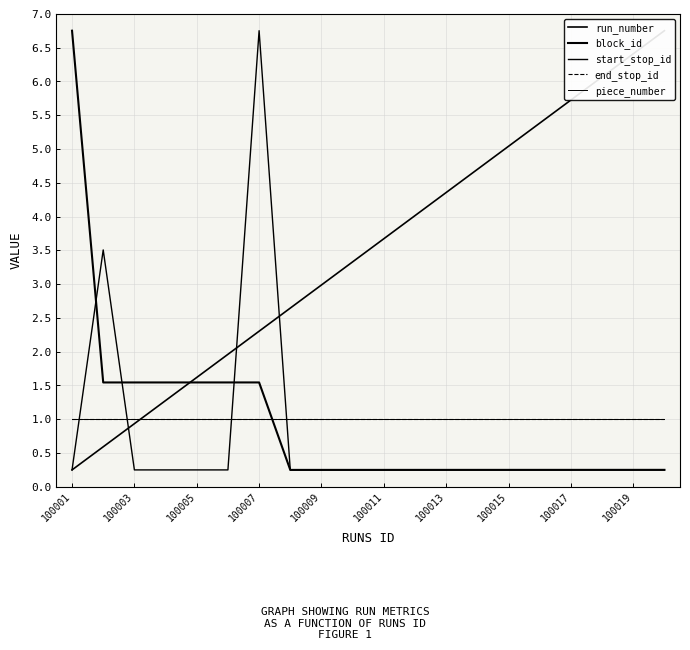

What is the difference between the maximum and minimum values in the run_number series?

6.5